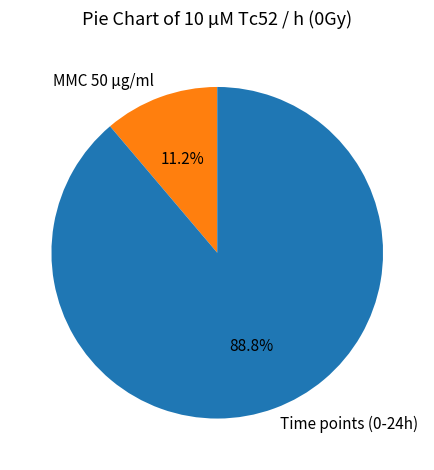

Which category has the smallest portion of the pie?

MMC 50 µg/ml